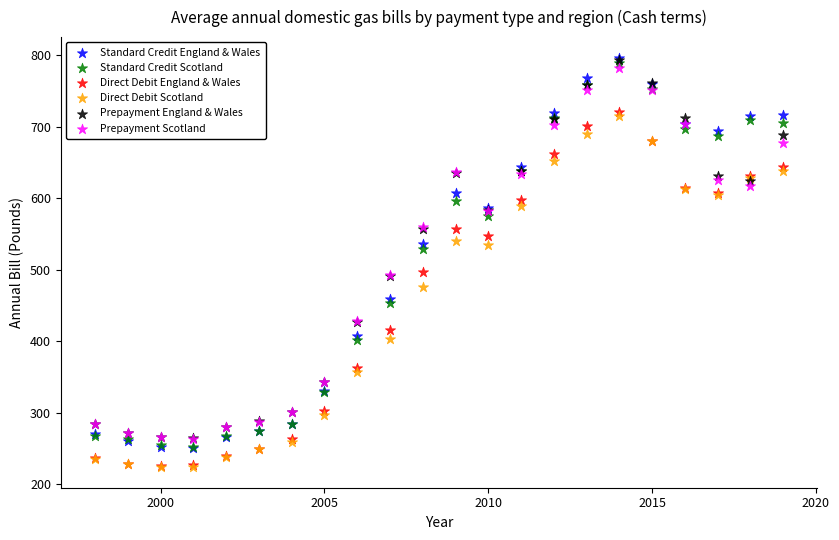

What are all the series names shown in the legend?

Standard Credit England & Wales, Standard Credit Scotland, Direct Debit England & Wales, Direct Debit Scotland, Prepayment England & Wales, Prepayment Scotland